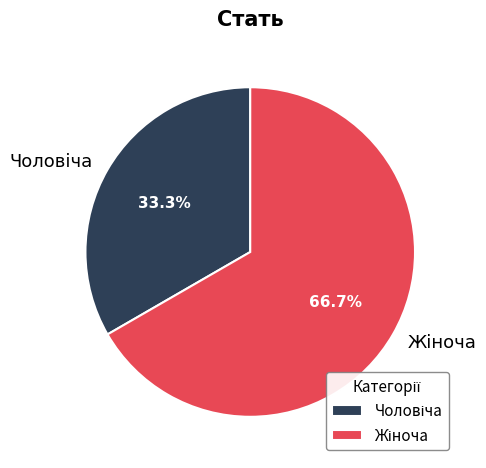

Does any single category account for the majority?

Yes